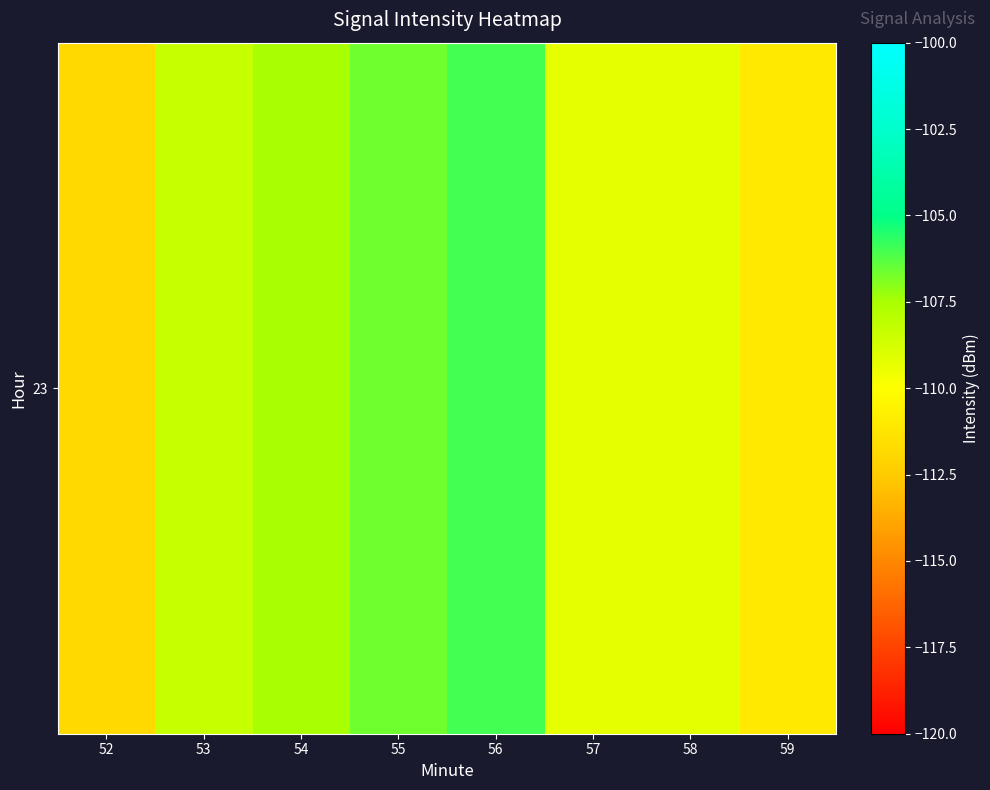

What is the greatest value displayed?

-106.0